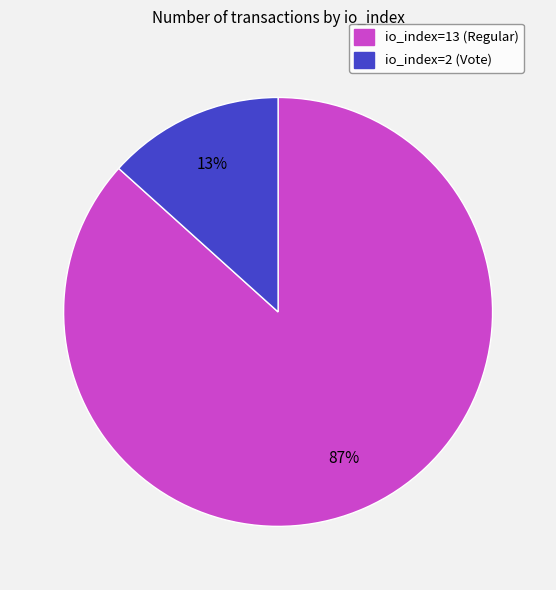

What is the smallest slice in the pie chart?

io_index=2 (Vote)